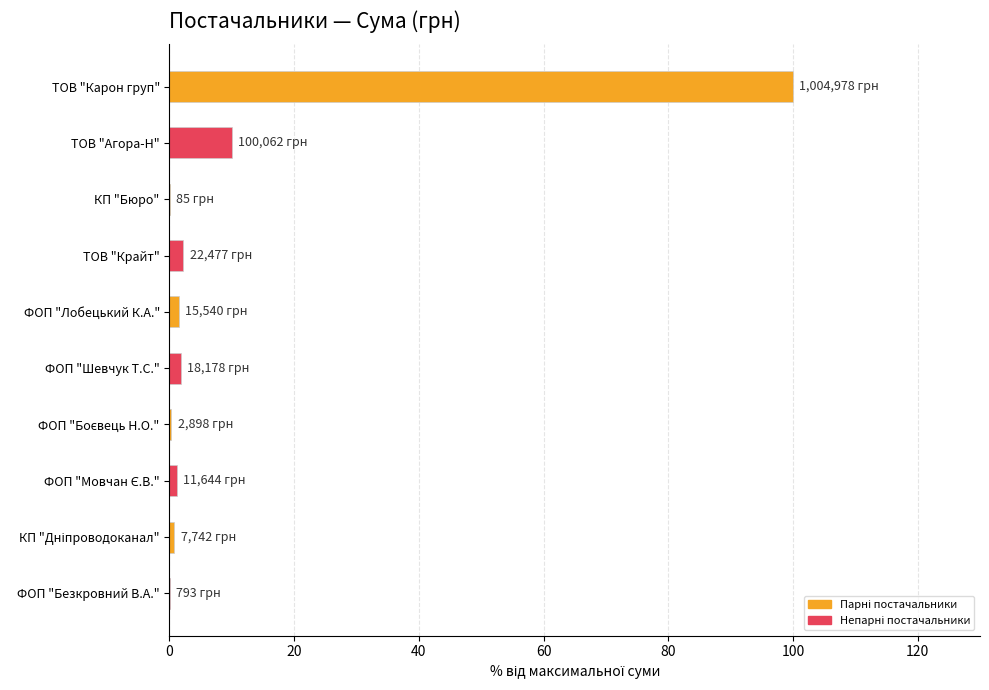

What is the sum of all values?

117.9